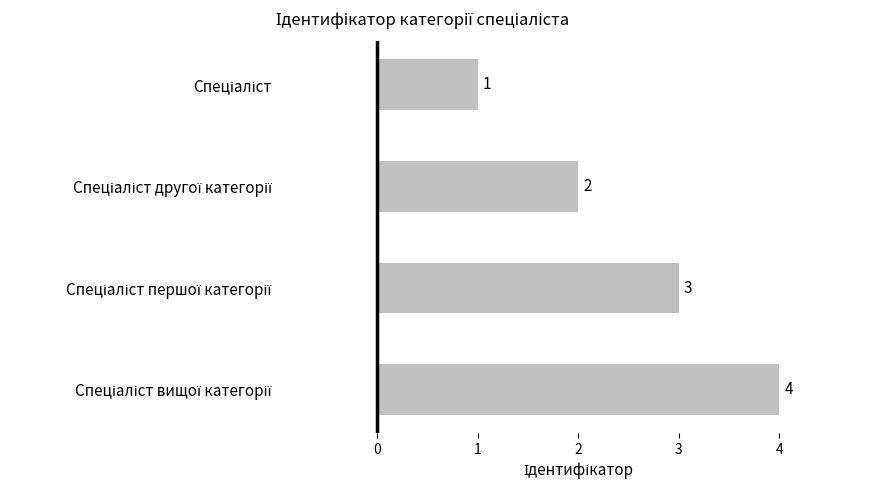

How many values are between 2 and 4?

3